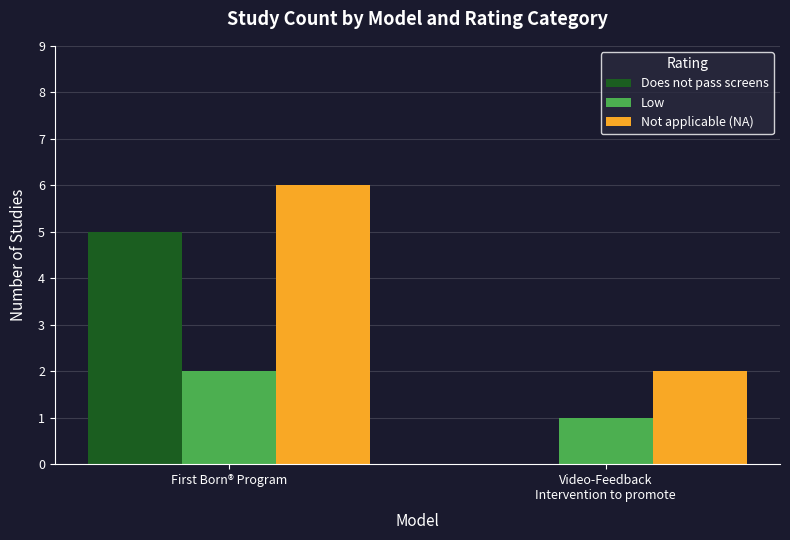

How many groups of bars are there?

2